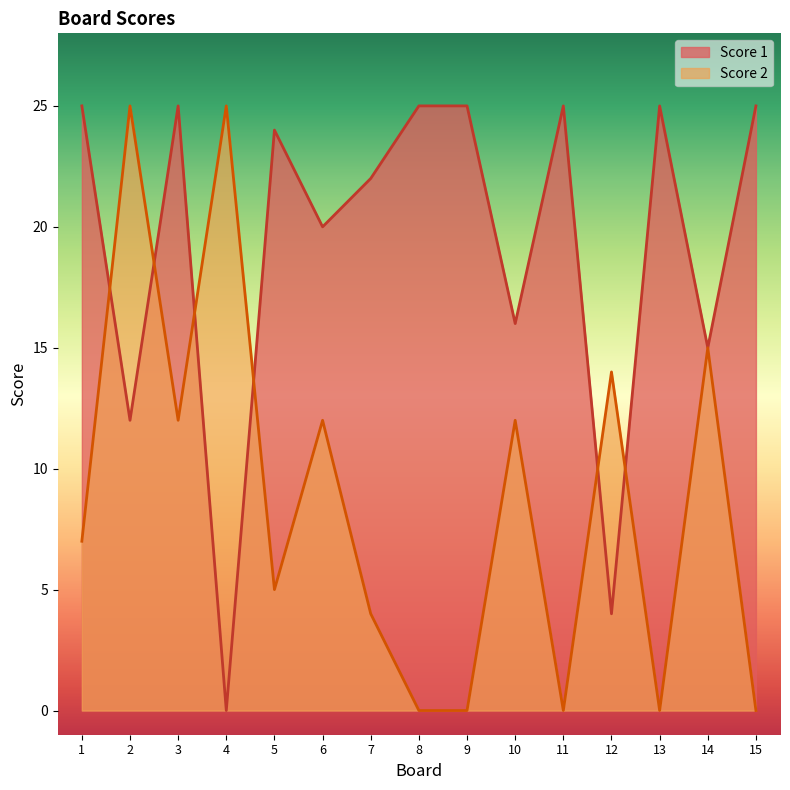

Where is Score 1 nearest to the value 12?

2